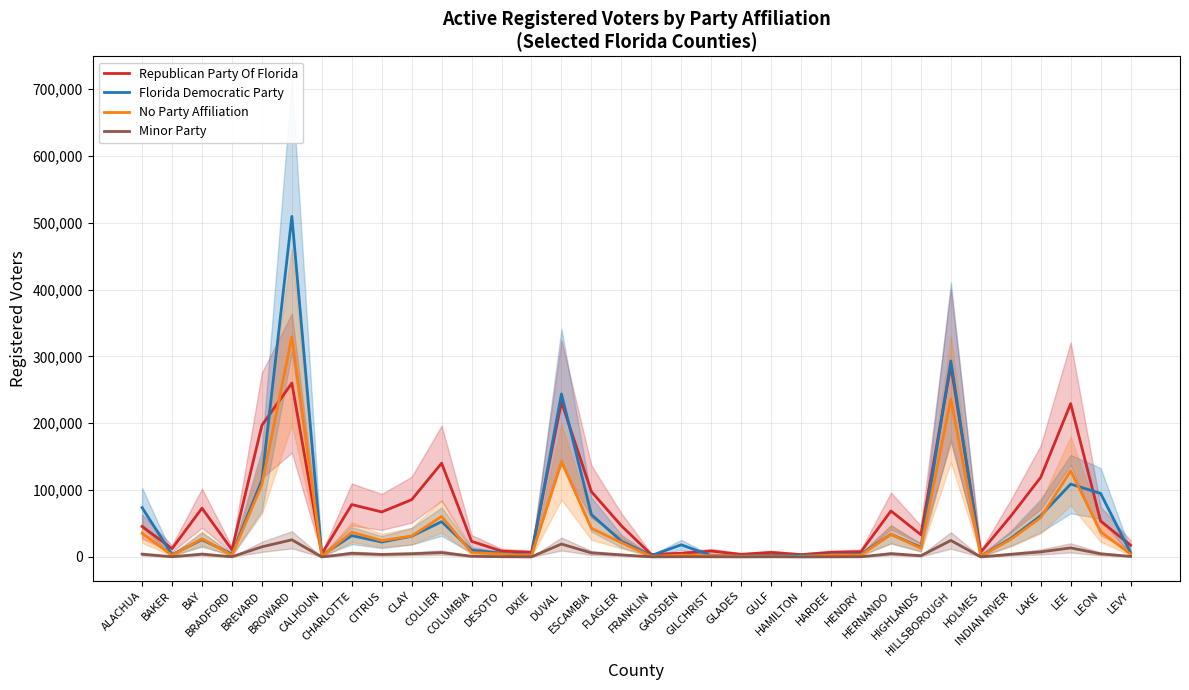

Where do Florida Democratic Party and Republican Party Of Florida first cross each other?

ALACHUA and BAKER